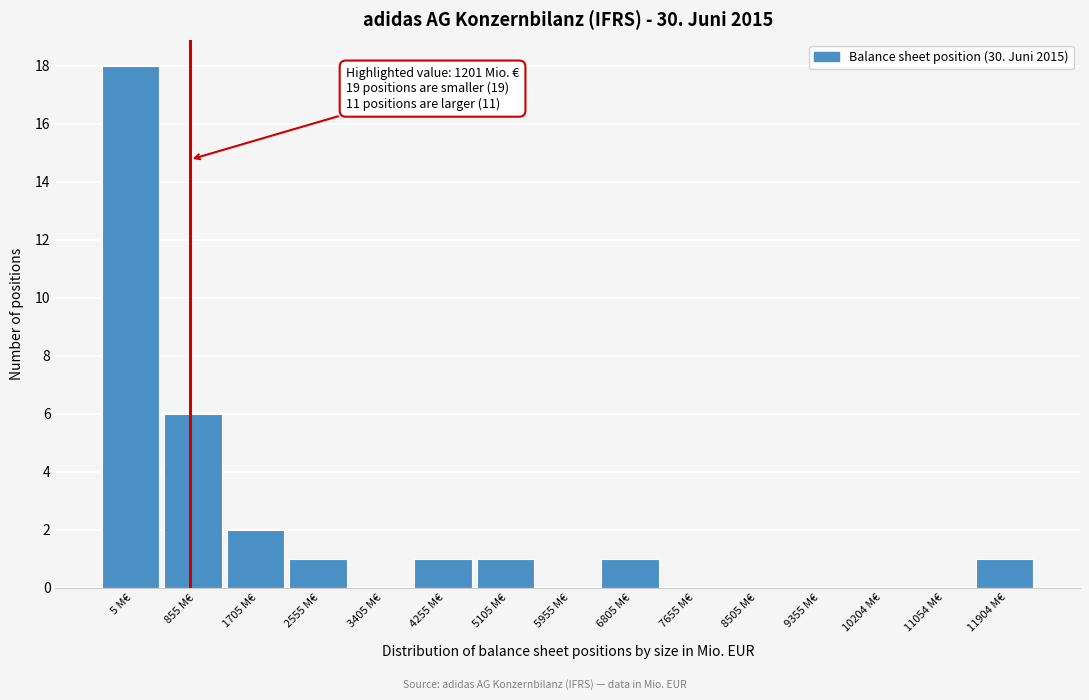

Reading left to right, list all the values displayed in this chart.

5 M€=18	855 M€=6	1705 M€=2	2555 M€=1	3405 M€=0	4255 M€=1	5105 M€=1	5955 M€=0	6805 M€=1	7655 M€=0	8505 M€=0	9355 M€=0	10204 M€=0	11054 M€=0	11904 M€=1